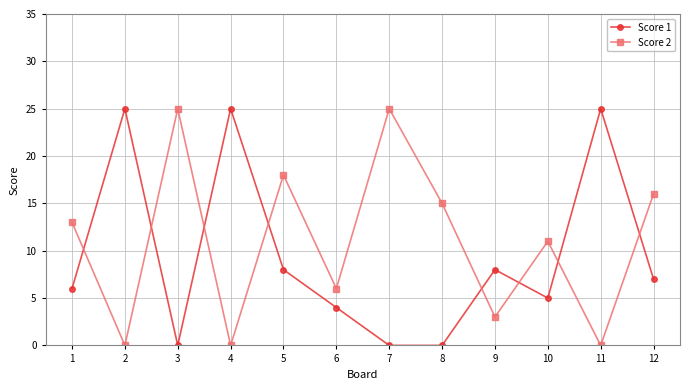

At which category does Score 2 reach its first local valley?

2